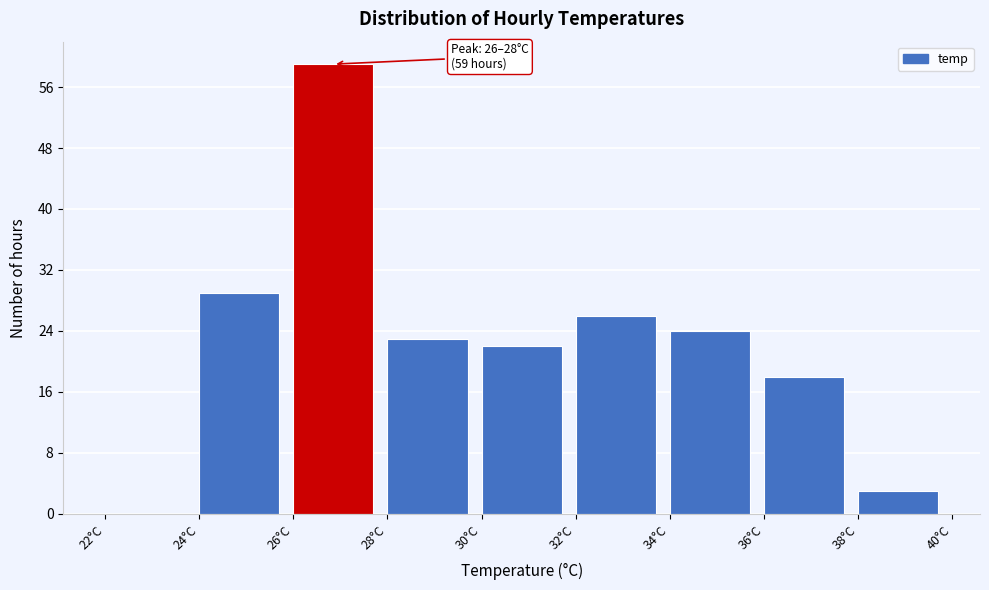

Over which range of the x-axis is the bar tallest?

26 to 28